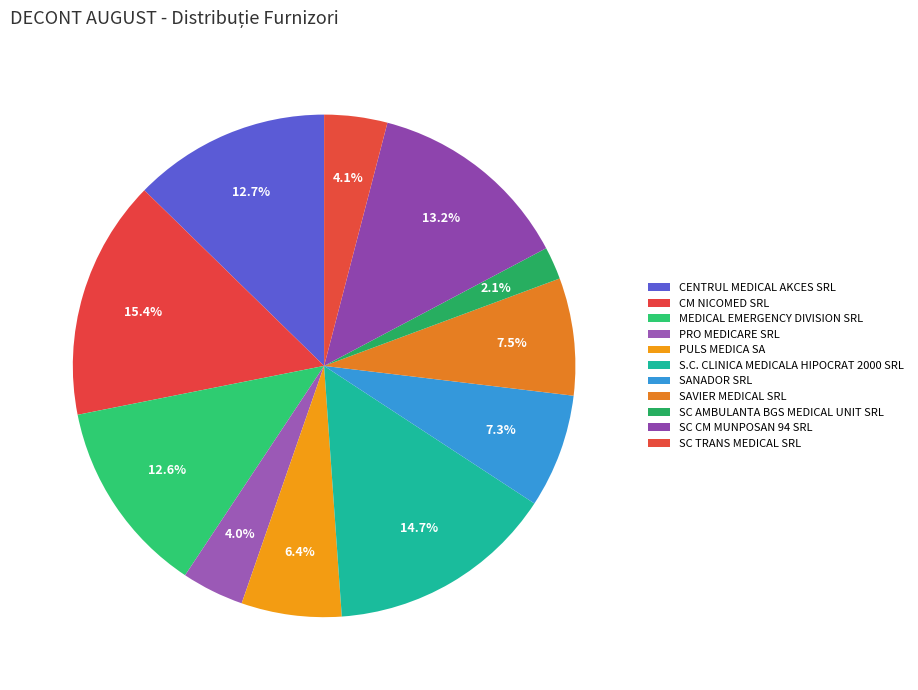

Is the sum of PULS MEDICA SA and MEDICAL EMERGENCY DIVISION SRL greater than half?

No